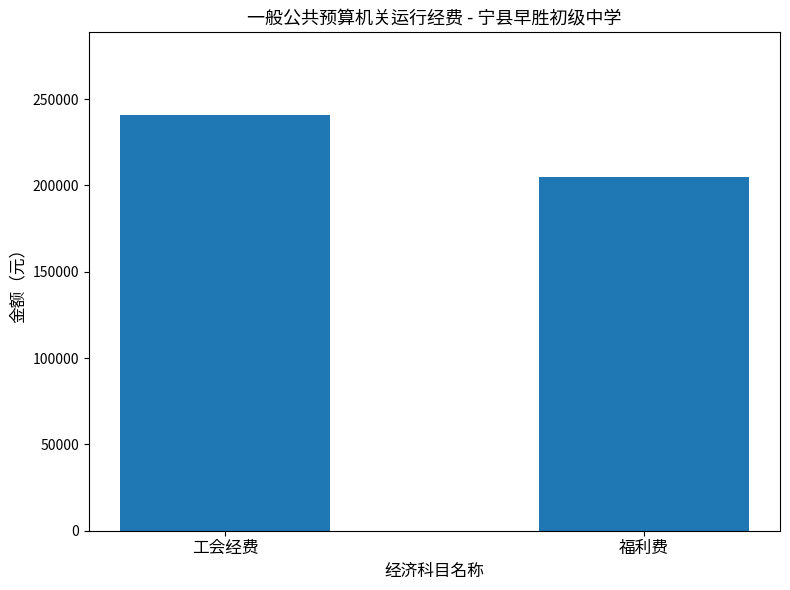

What is the ratio of the value at 福利费 to the value at 工会经费?

0.9